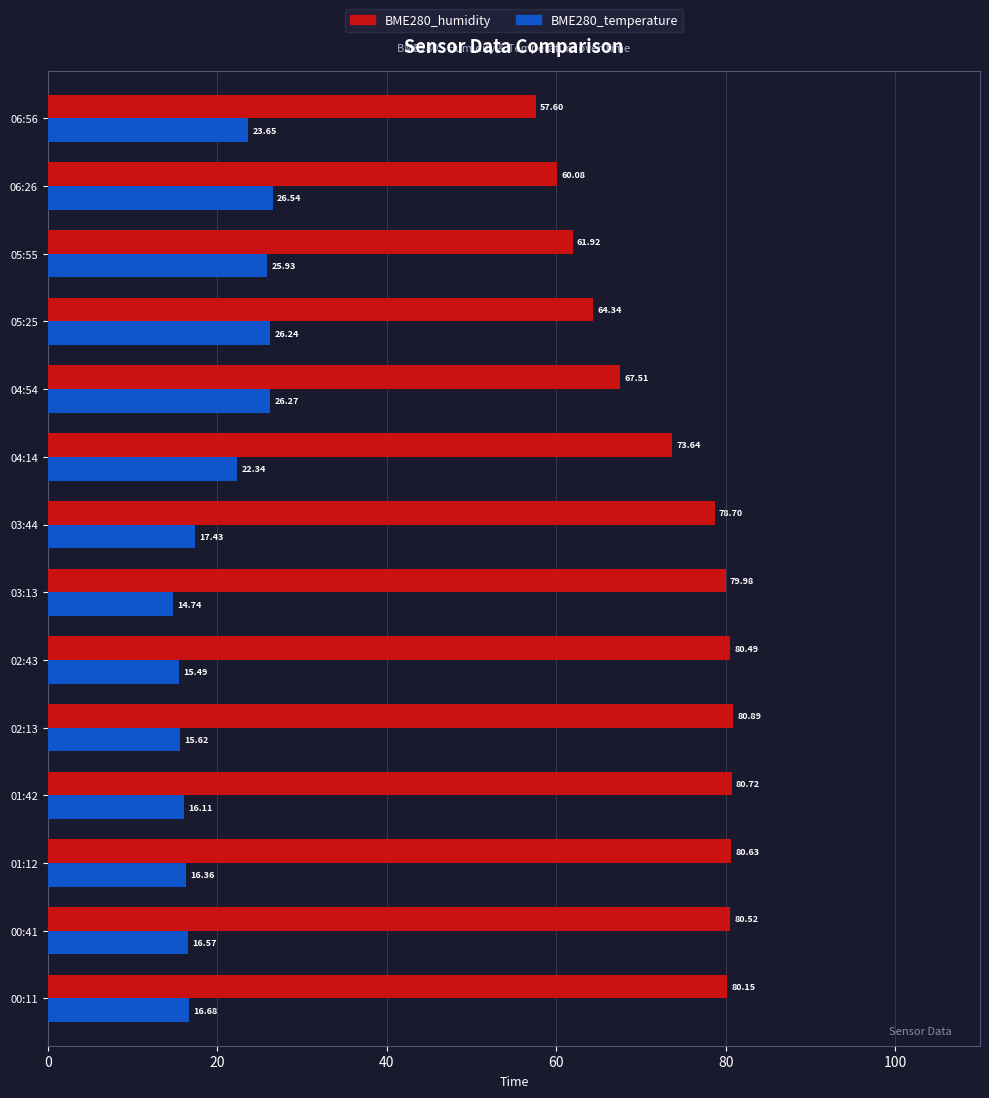

What is the total value across all series at 00:41?

97.1